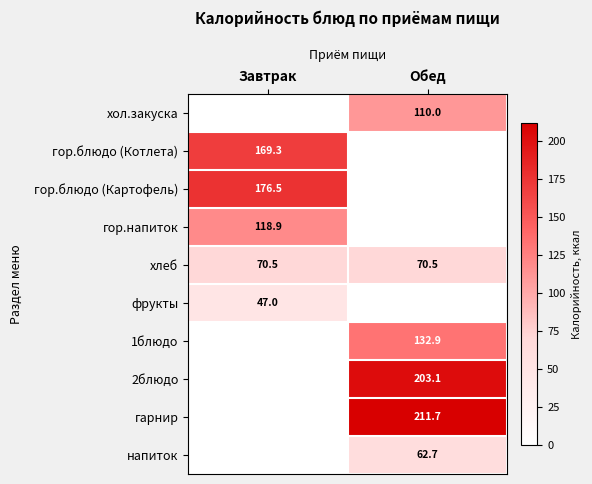

The гор.напиток series shows 205.1 at Завтрак. True or false?

False